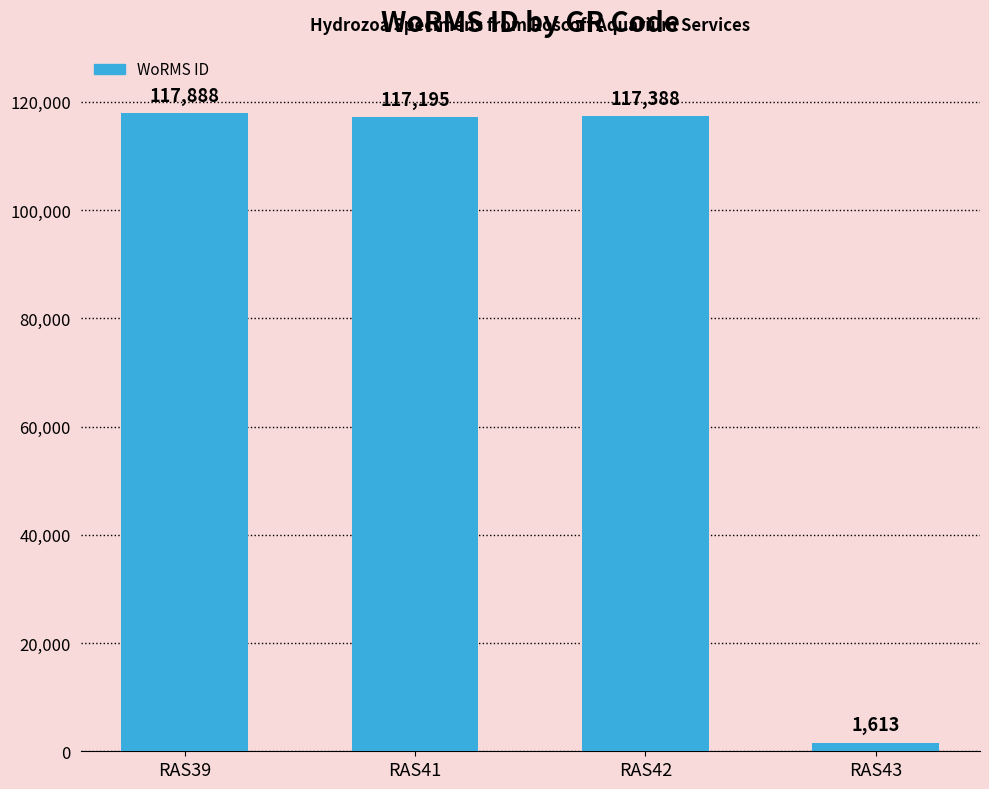

Rank the categories by value from lowest to highest.

RAS43, RAS41, RAS42, RAS39